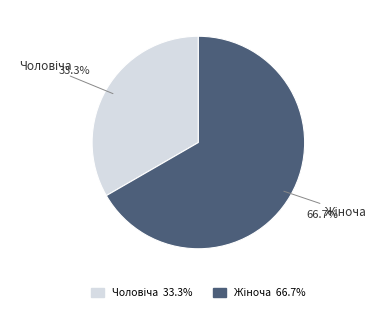

Is there any slice that represents more than half of the pie?

Yes